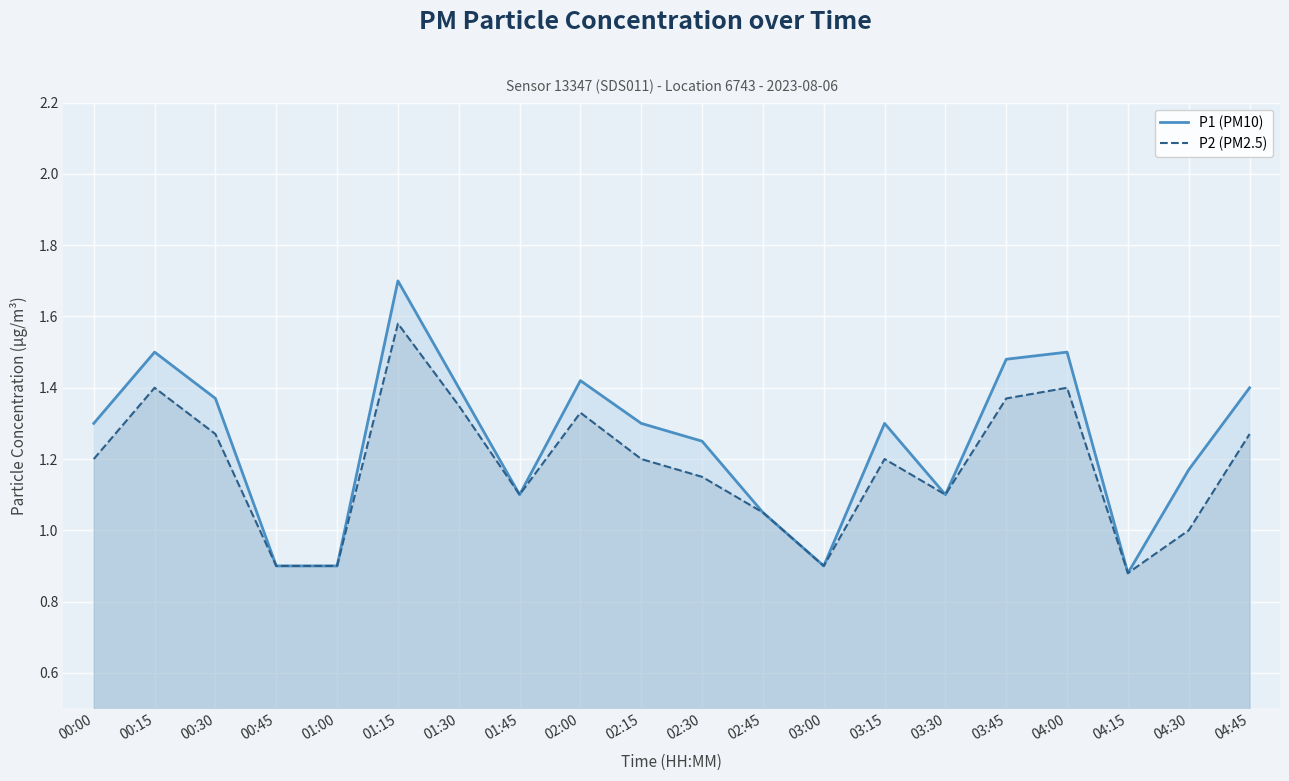

Is the value of P1 (PM10) at 00:30 greater than the value of P2 (PM2.5) at 00:00?

Yes